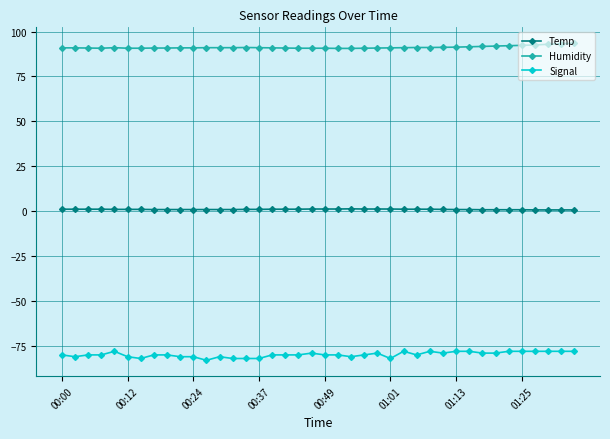

True or false: Signal and Temp intersect in this chart.

False